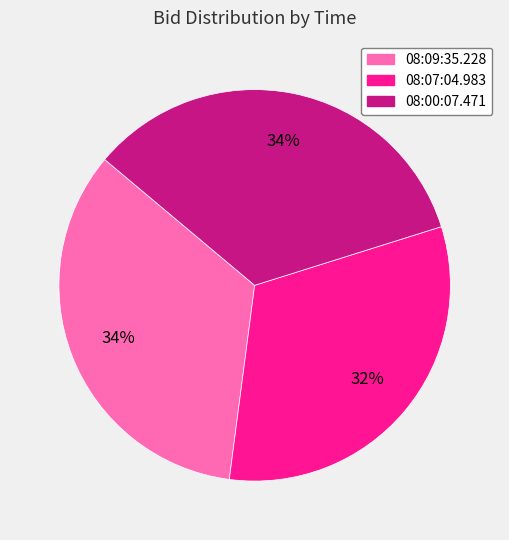

Is there any slice that represents more than half of the pie?

No